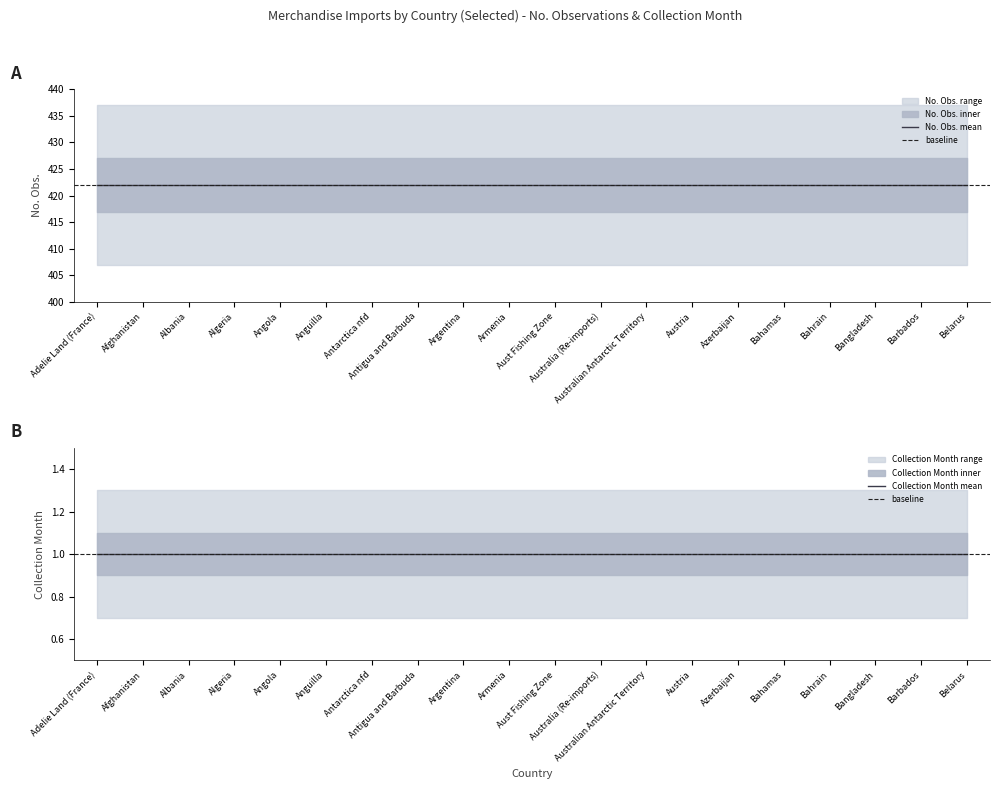

Reading left to right, transcribe all the data shown in this chart.

No. Obs.: 422	422	422	422	422	422	422	422	422	422	422	422	422	422	422	422	422	422	422	422
Collection Month: 1	1	1	1	1	1	1	1	1	1	1	1	1	1	1	1	1	1	1	1